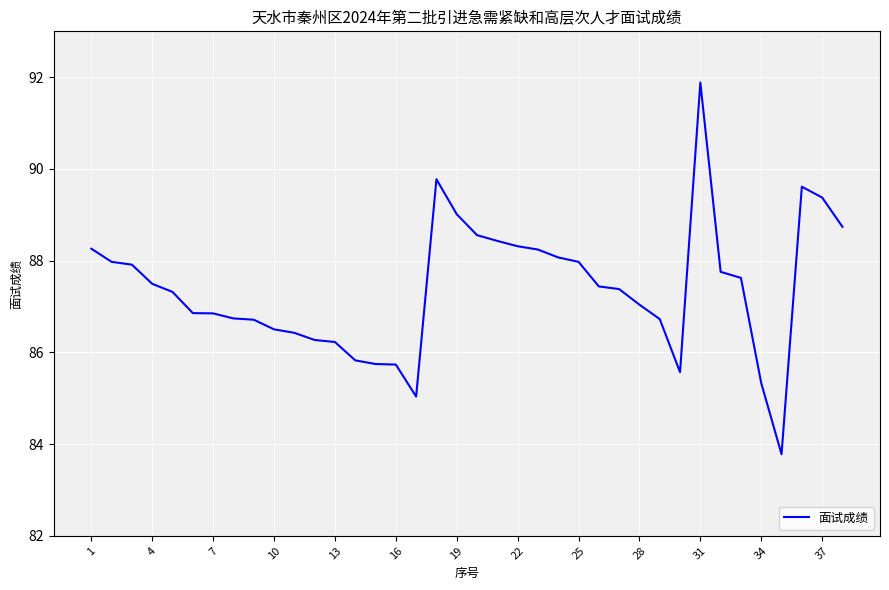

What is the greatest value displayed?

91.9